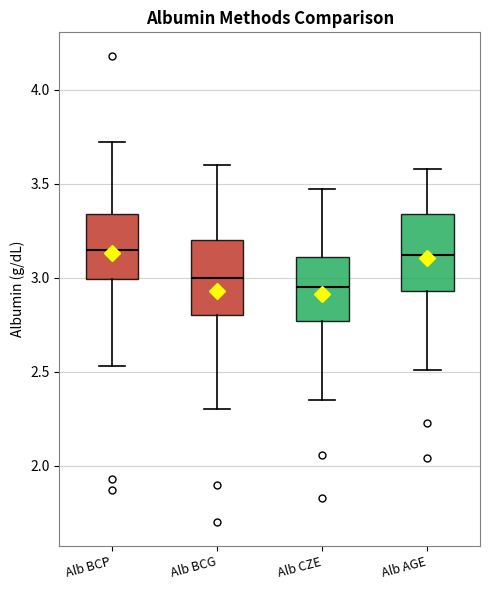

Where is the lower edge of the box for Alb BCG on the y-axis? The values are not printed on the chart, so give them approximately, as read against the axis.

2.80